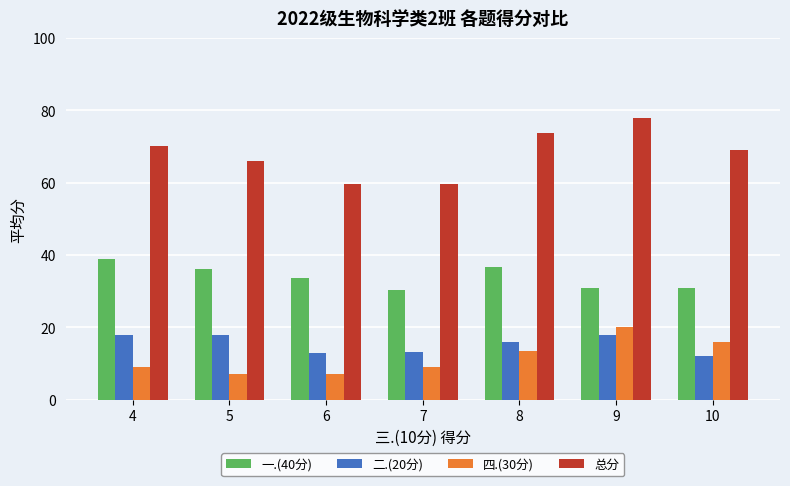

The 一.(40分) series shows 39.0 at 4. True or false?

True